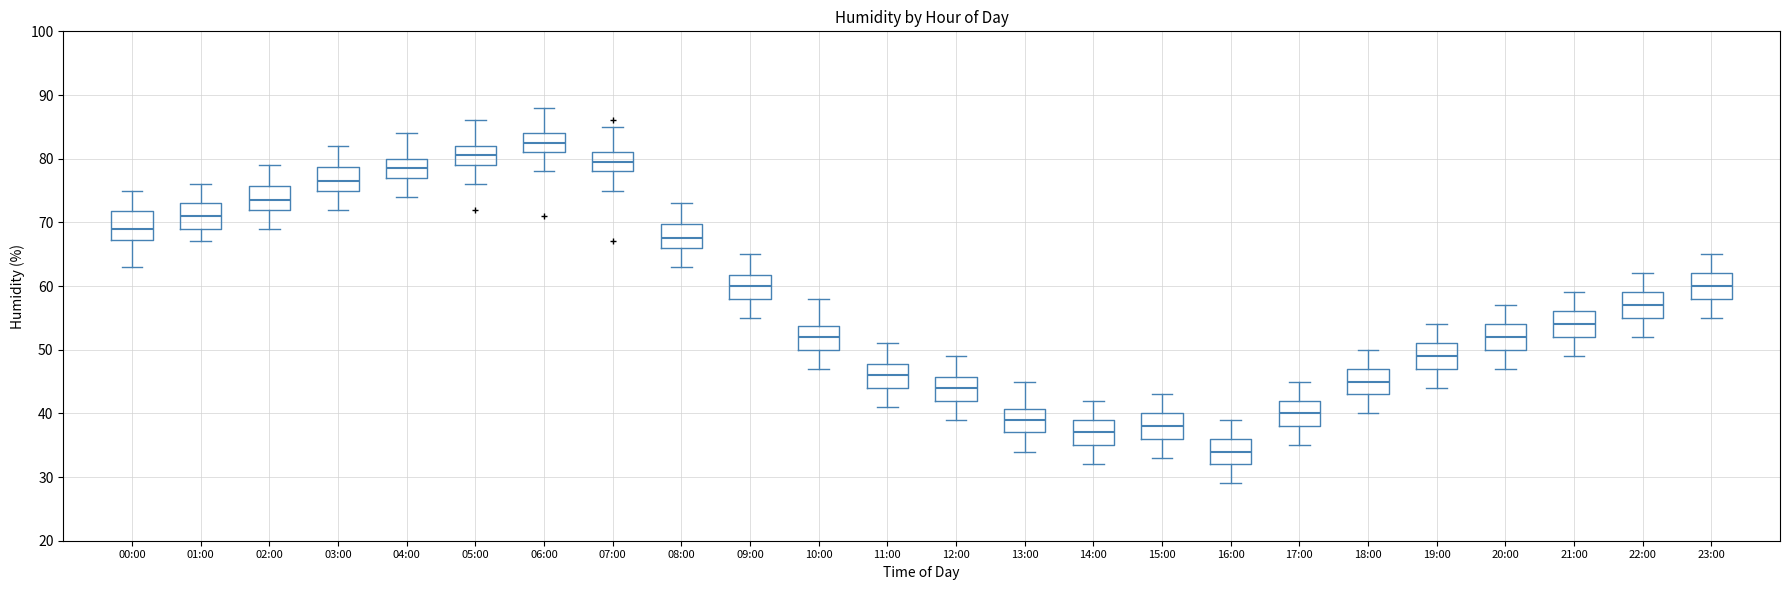

Where is the lower edge of the box for 02:00 on the y-axis? The values are not printed on the chart, so give them approximately, as read against the axis.

72